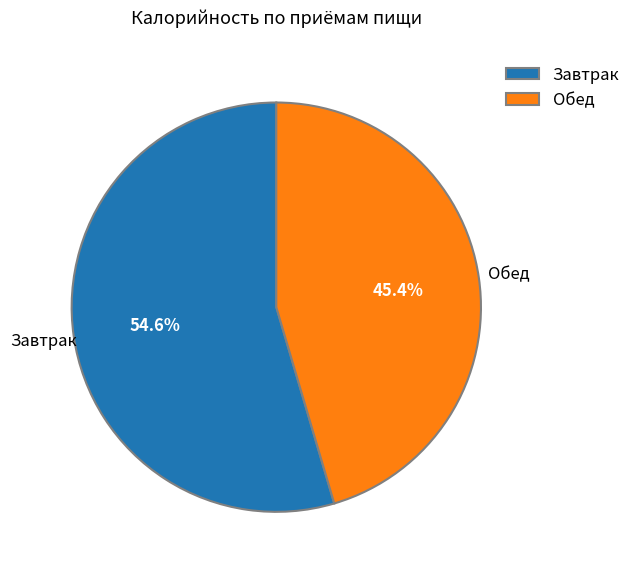

To the nearest percent, what percentage of the pie is Завтрак?

55%